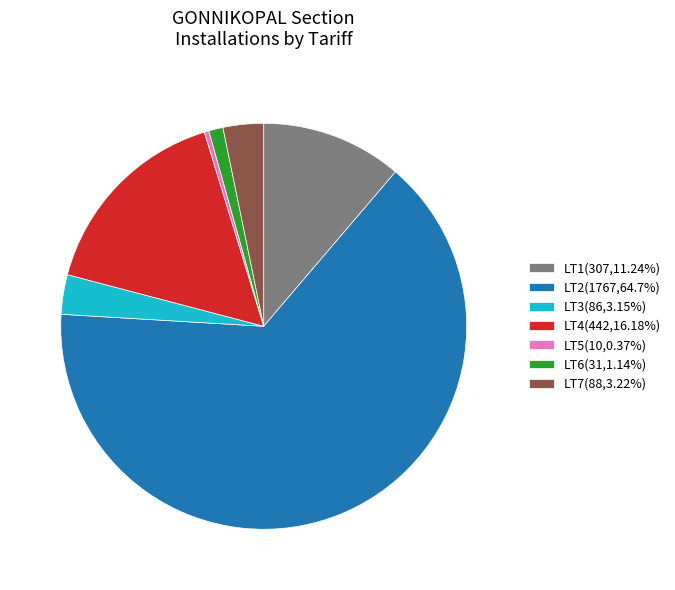

Do LT3(86,3.15%) and LT7(88,3.22%) together represent more than half of the pie?

No